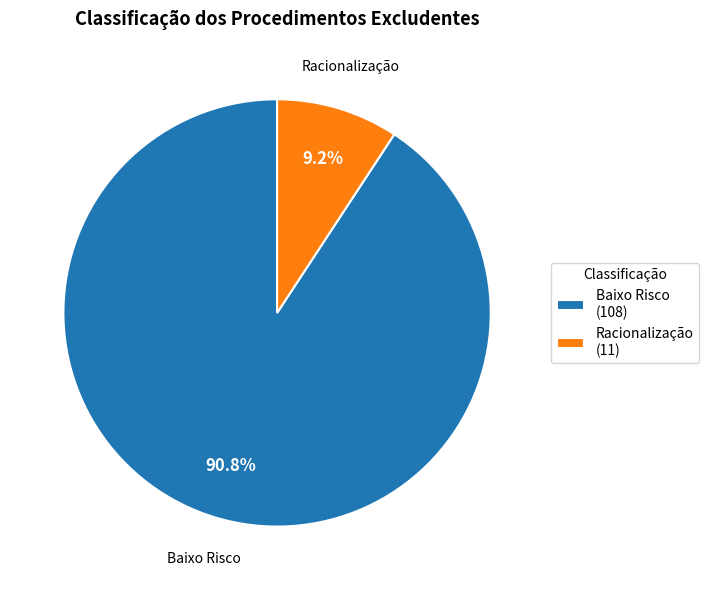

Which slice represents more than half of the pie?

Baixo Risco